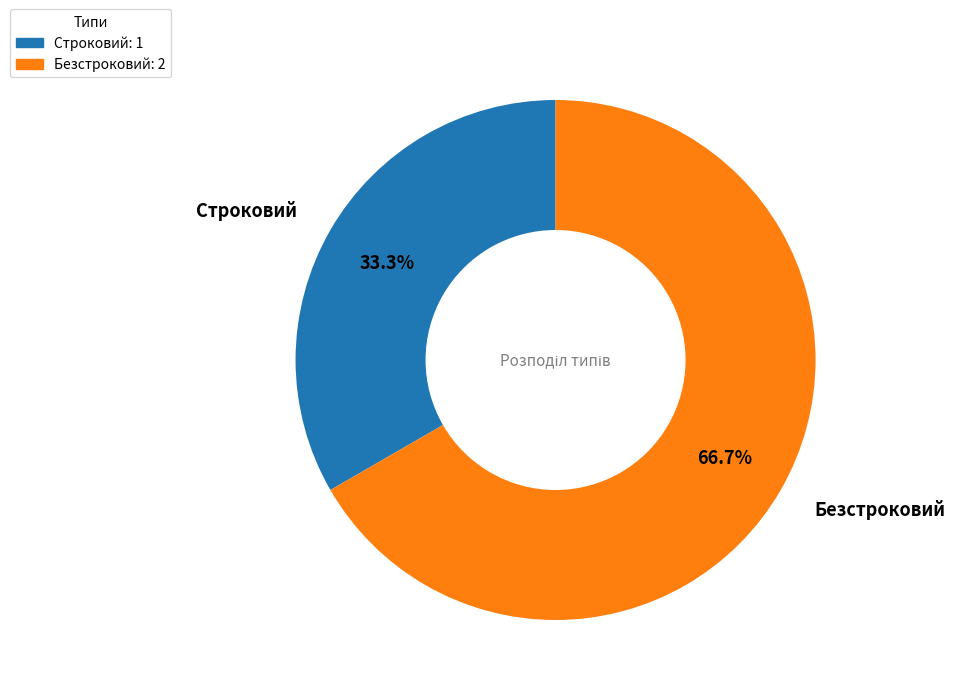

Which slice is the smallest?

Строковий